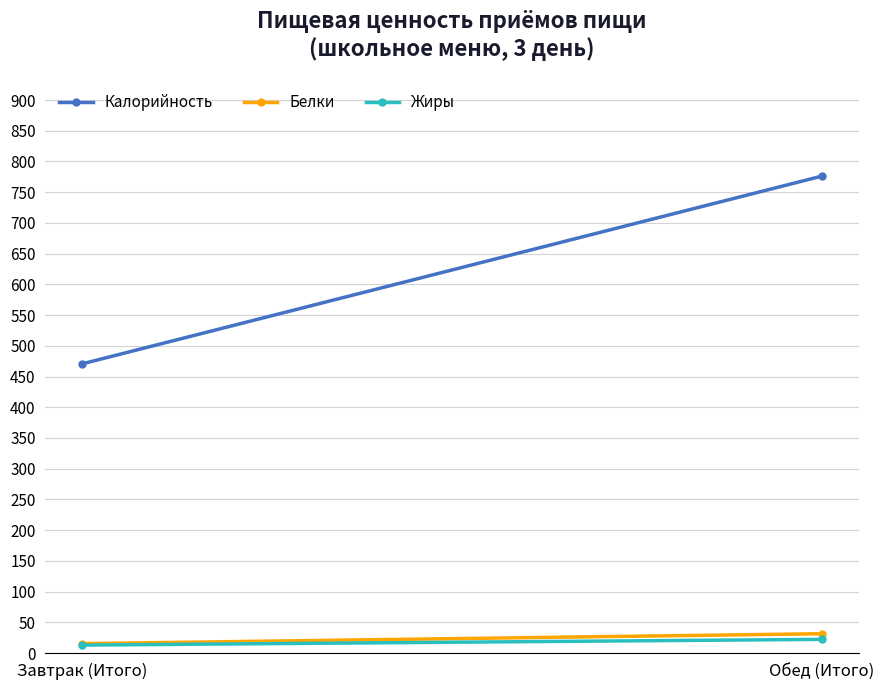

What are all the series names shown in the legend?

Калорийность, Белки, Жиры